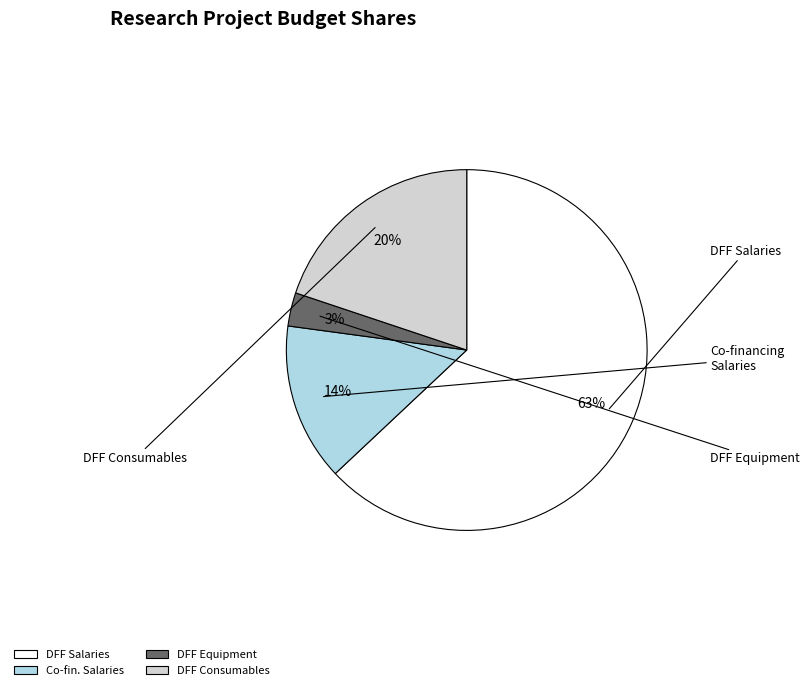

Does any single category account for the majority?

Yes